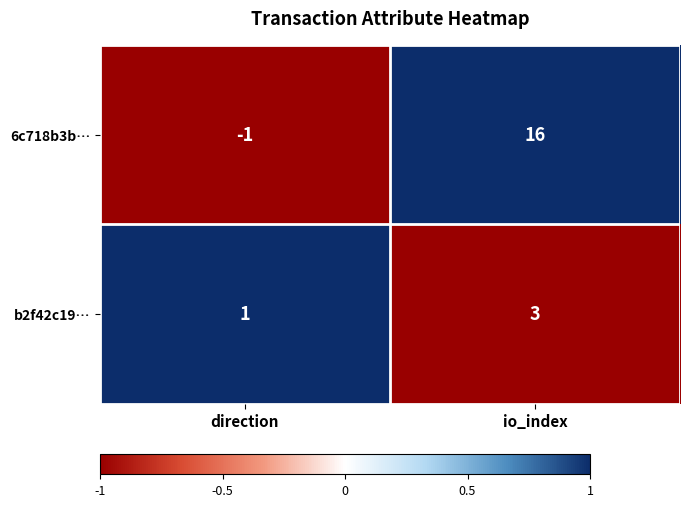

Is it true that 6c718b3b… equals 0 at direction?

False